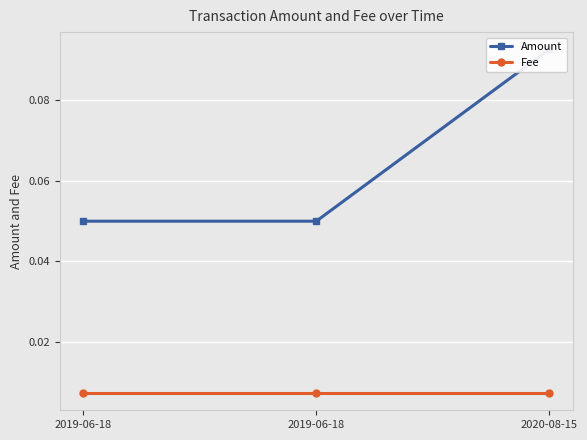

Is this an area chart (filled region under the line)?

No